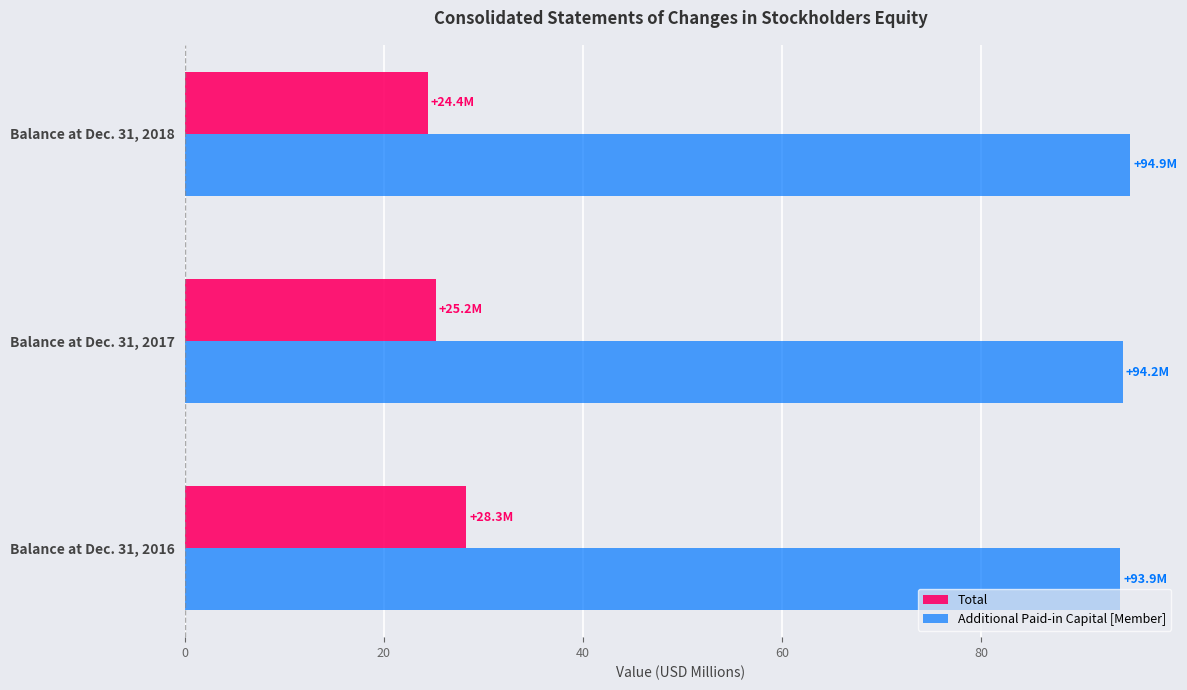

Rank the series by their average value, from lowest to highest.

Total, Additional Paid-in Capital [Member]